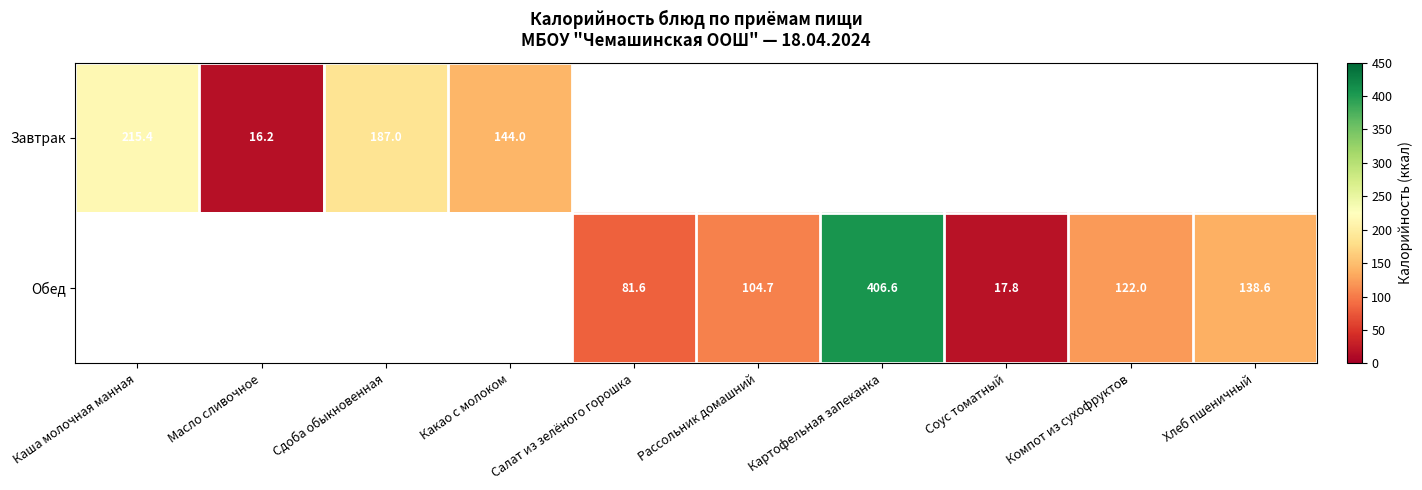

The value of Завтрак at Сдоба обыкновенная is 280.7. True or false?

False